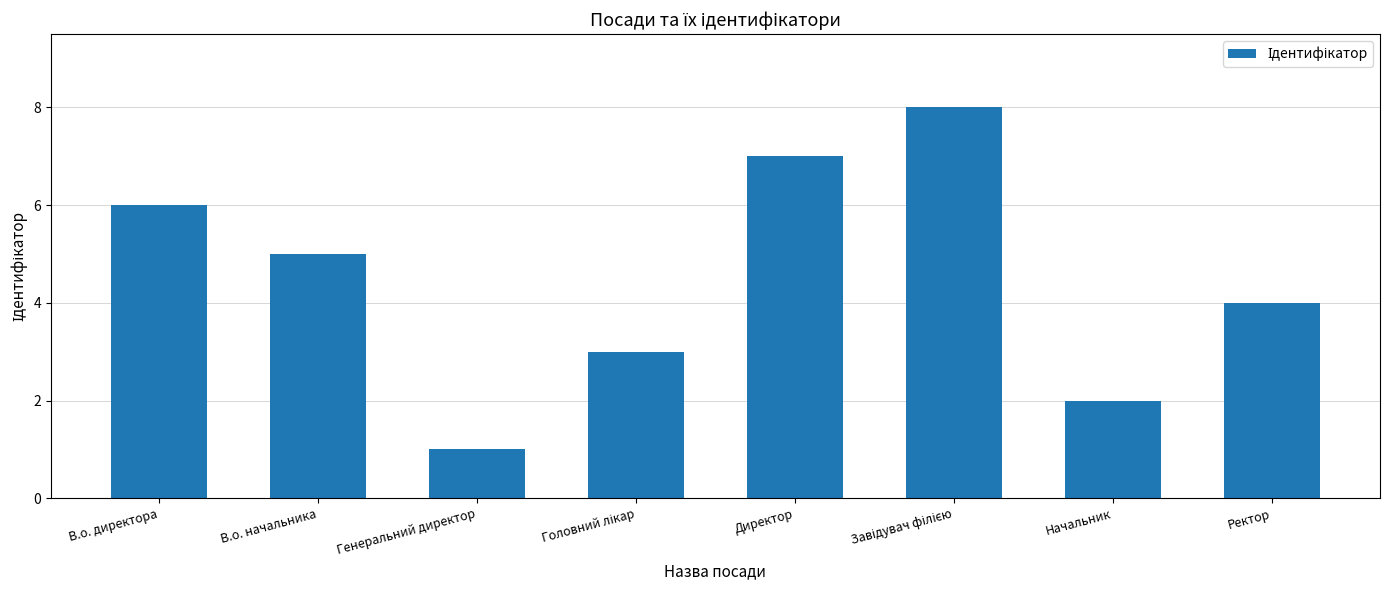

How many bars are there in total?

8